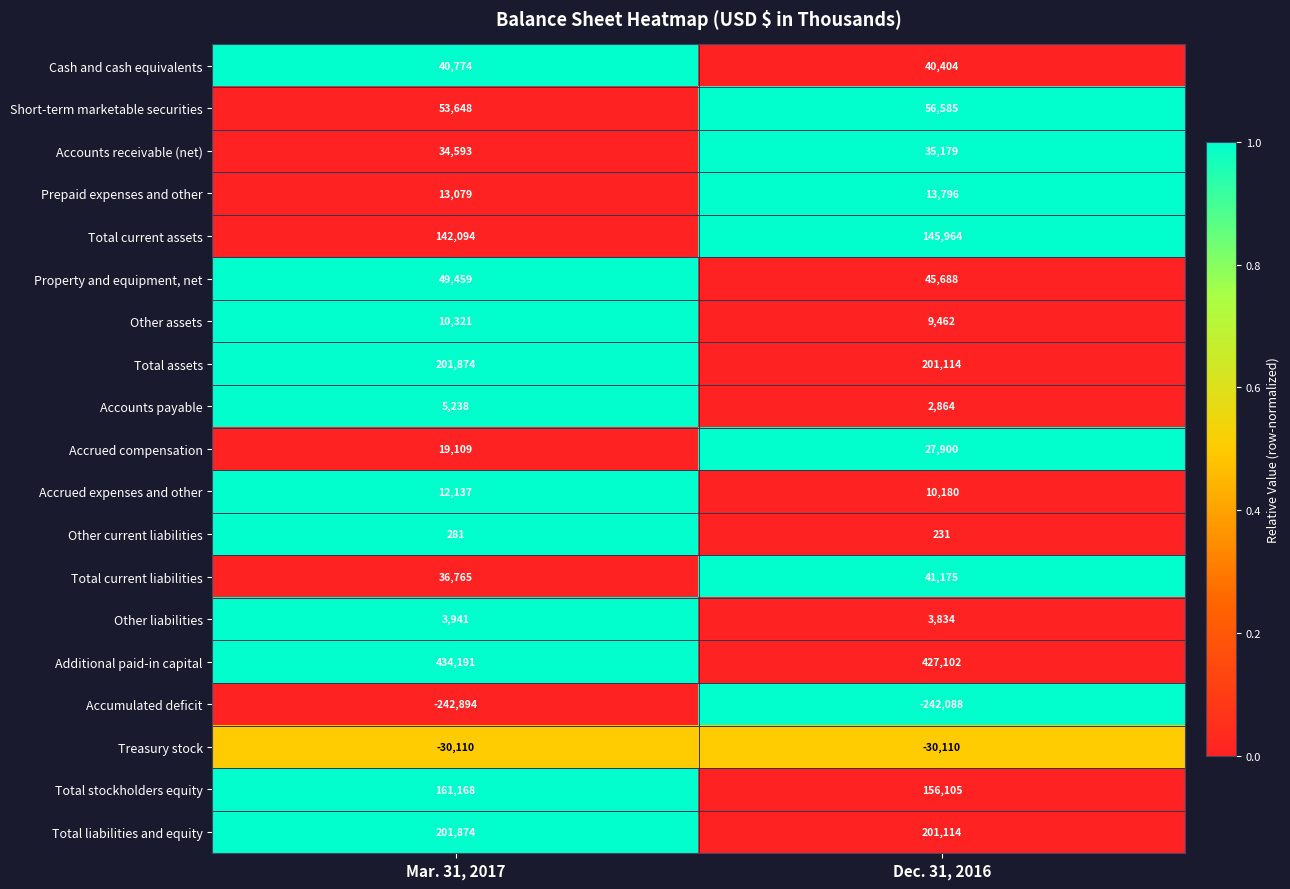

What is the sum of all Total current liabilities values?

77940